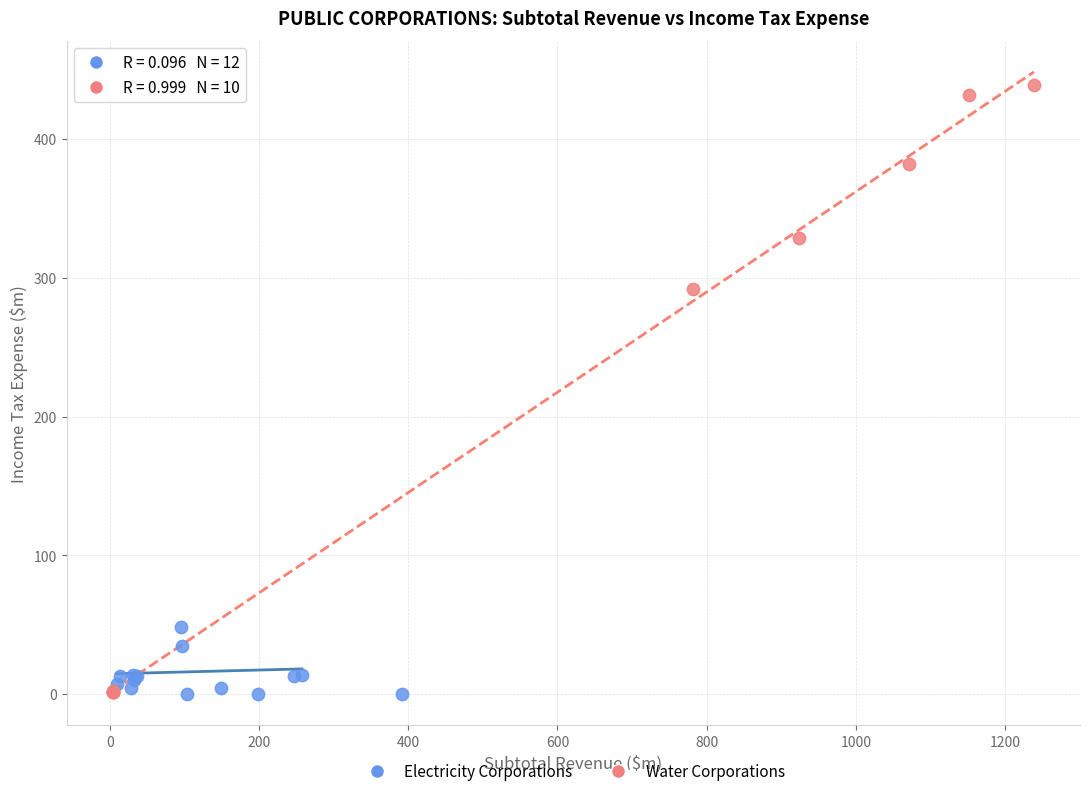

What are all the series names shown in the legend?

Electricity Corporations, Water Corporations